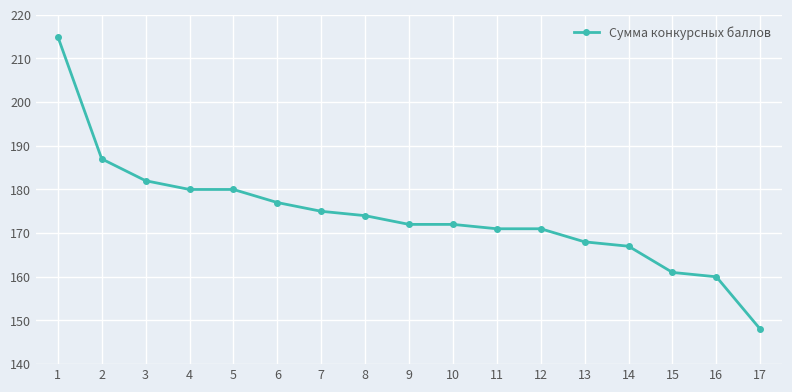

What value does the data have at 9?

172